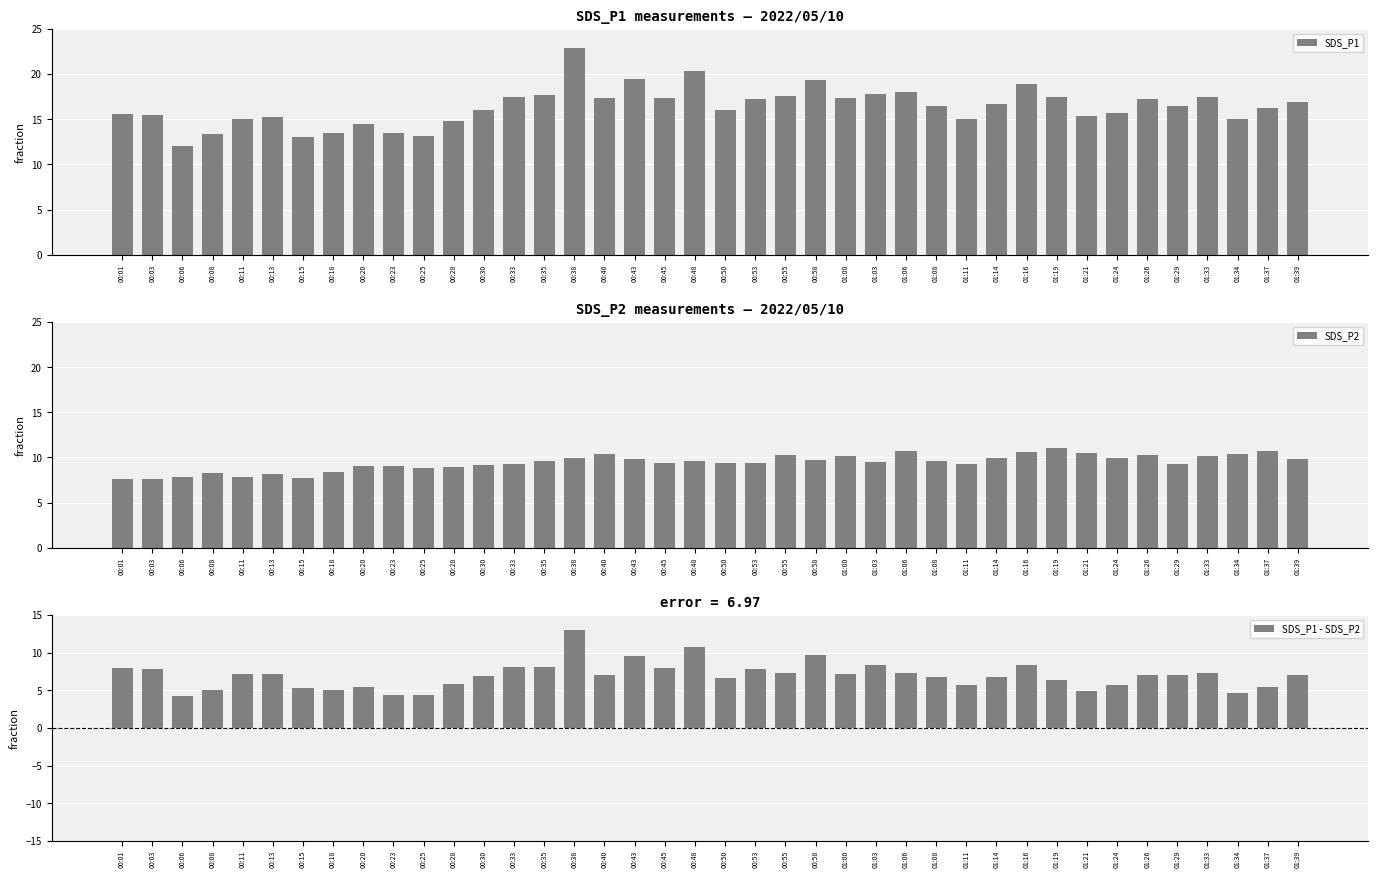

Between 00:06 and 01:06, which series saw the biggest shift?

SDS_P1